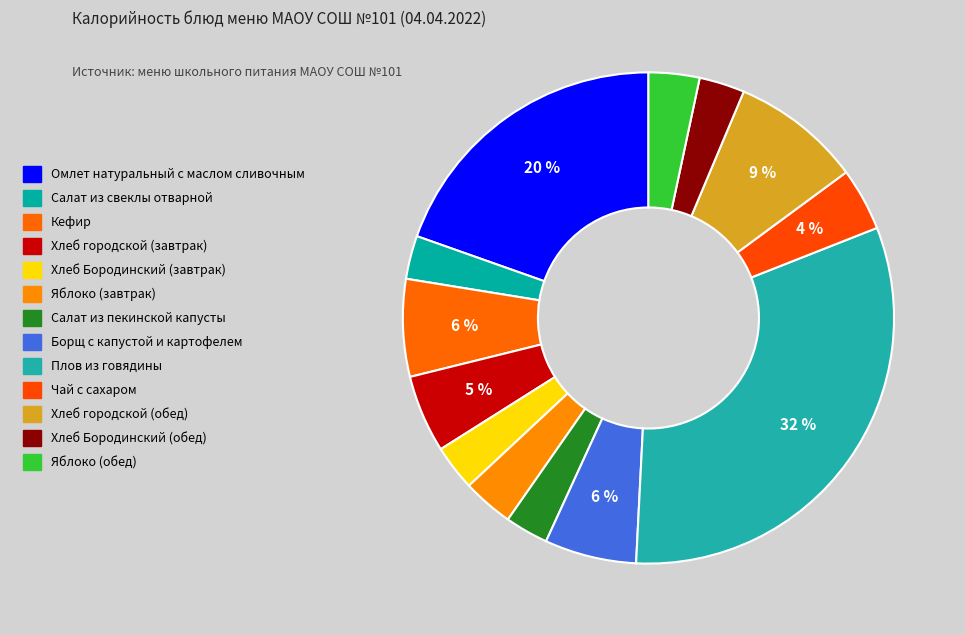

Count the number of slices in the pie.

13